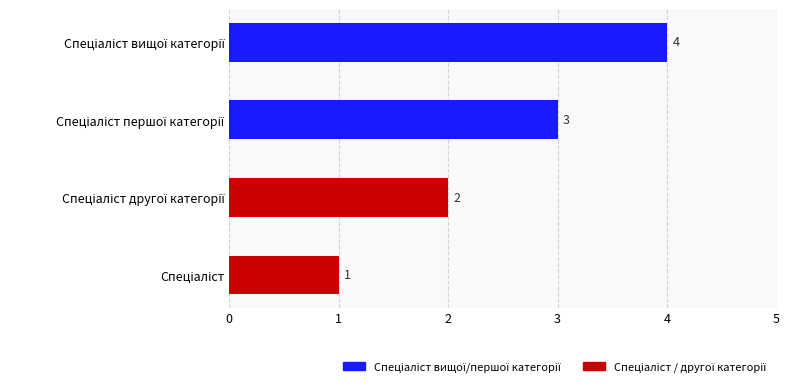

How many values are between 2 and 4?

3